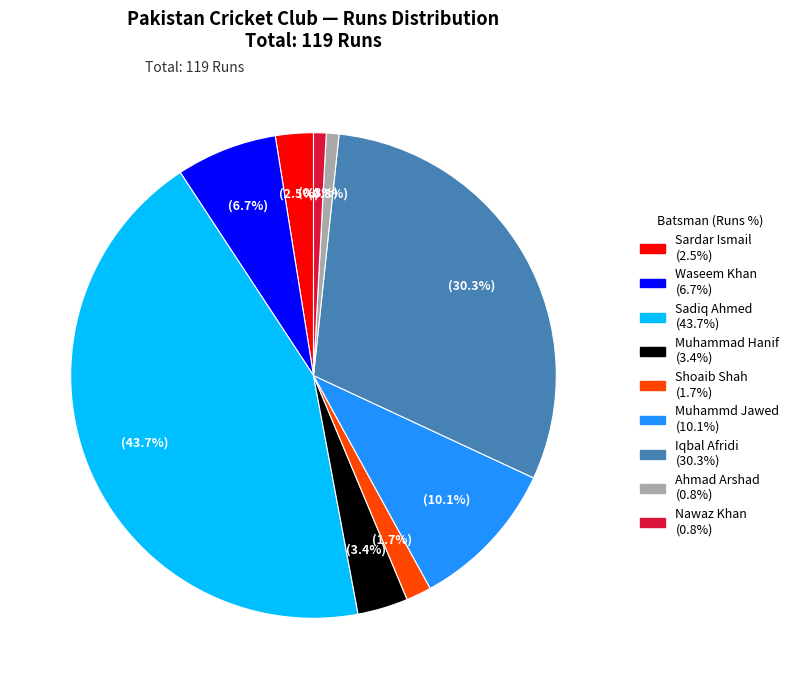

Does any single category account for the majority?

No